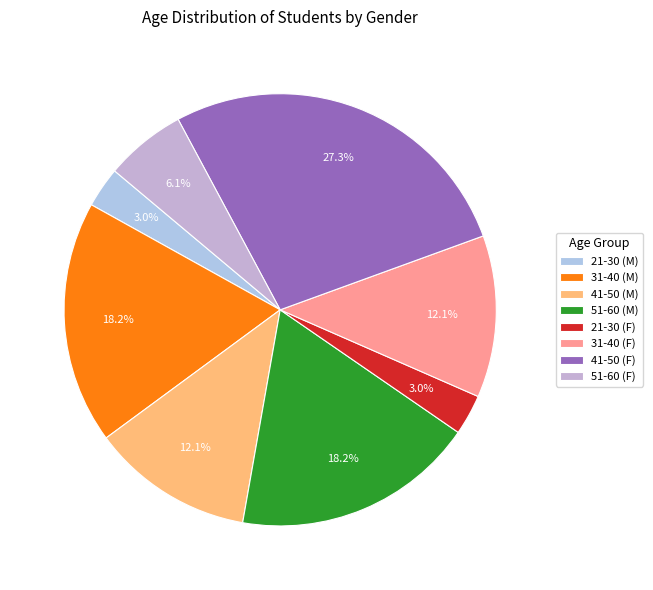

Between 31-40 (F) and 51-60 (F), which is larger?

31-40 (F)